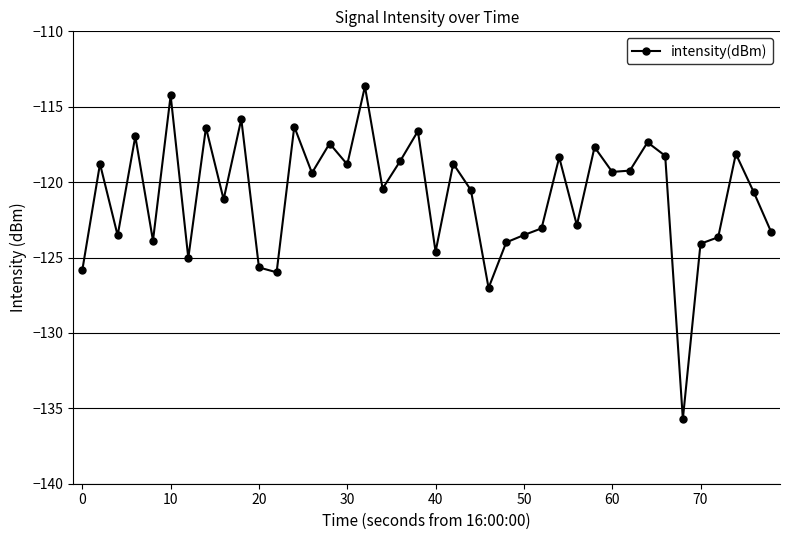

What is the minimum value shown in the chart?

-135.7